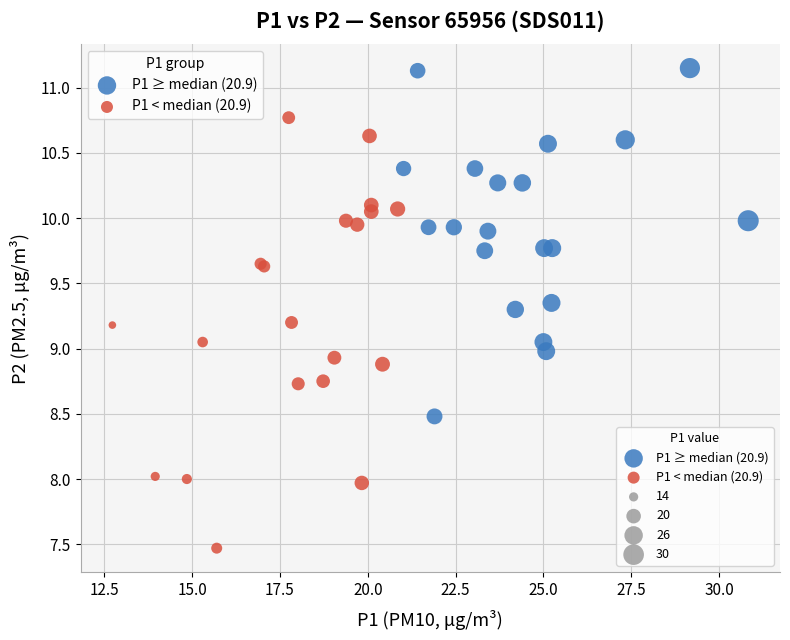

Which series reaches the maximum Y coordinate?

P1 ≥ median (20.9)